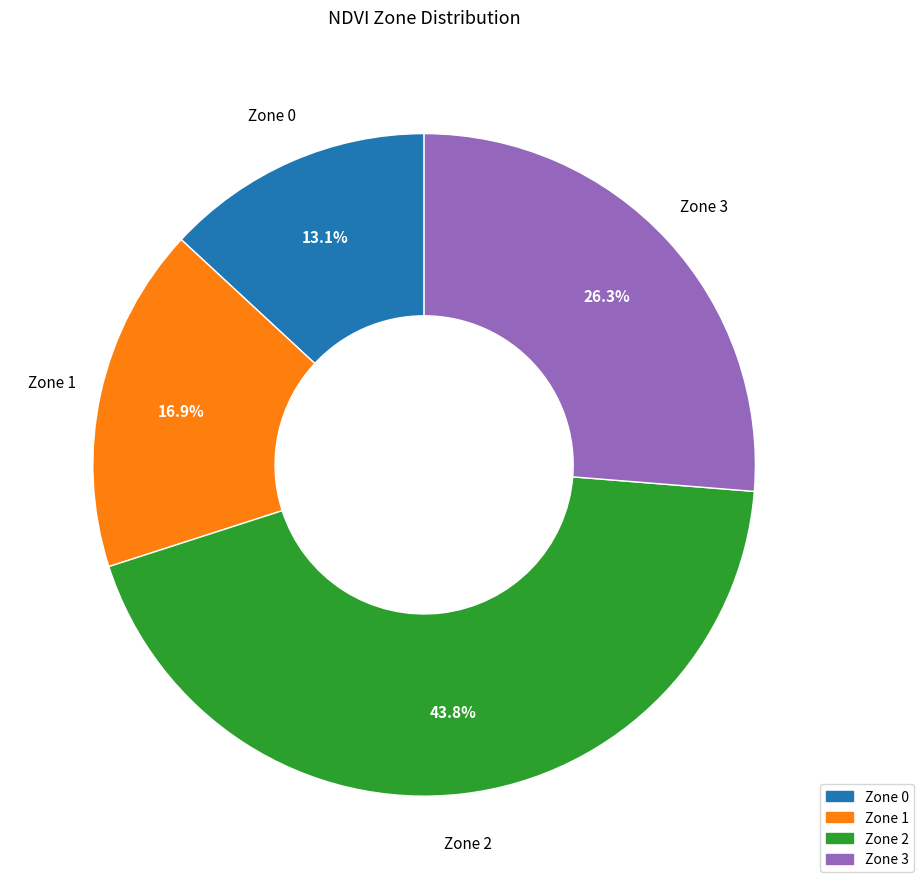

What is the smallest slice in the pie chart?

Zone 0